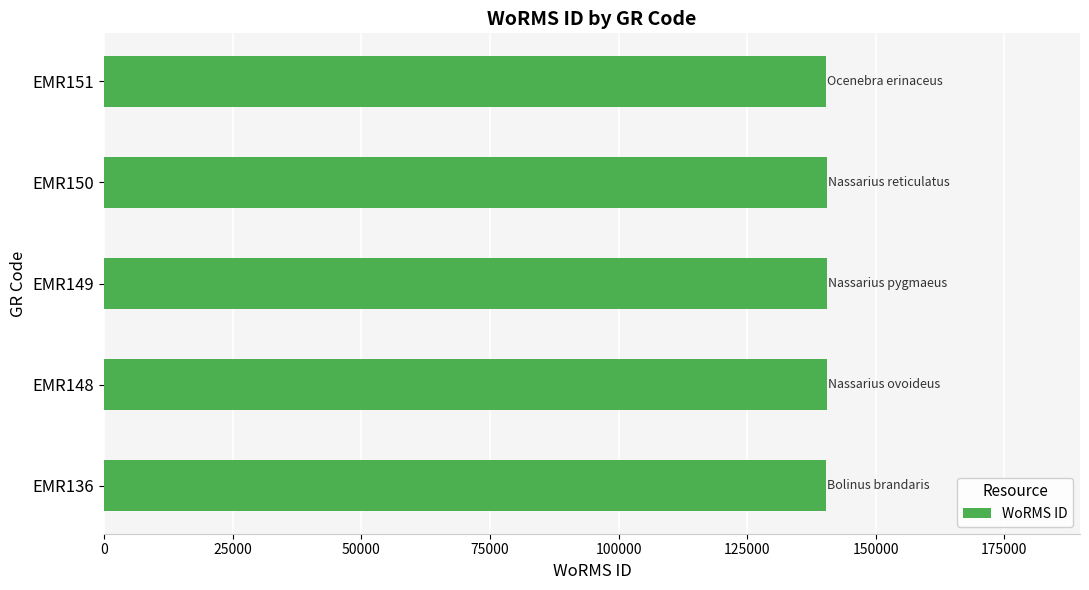

What is the ratio of the value at EMR136 to the value at EMR151?

1.0